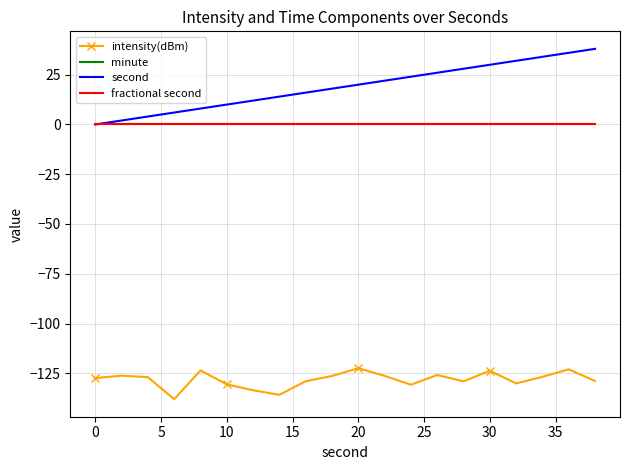

What is the greatest value displayed?

38.0